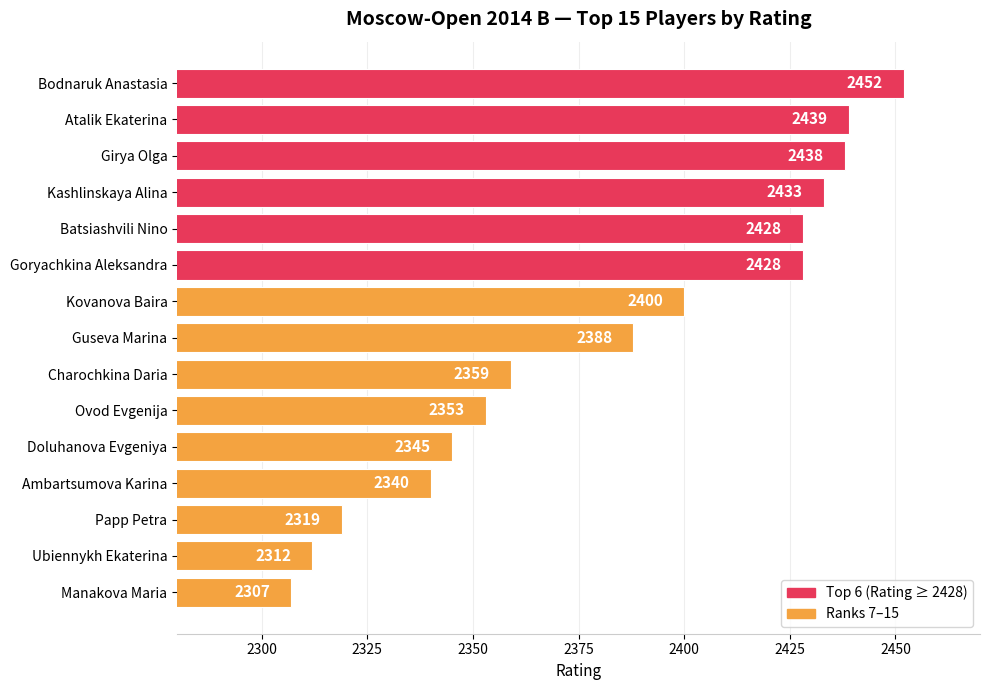

Is it true that the value at Bodnaruk Anastasia is 4411?

False